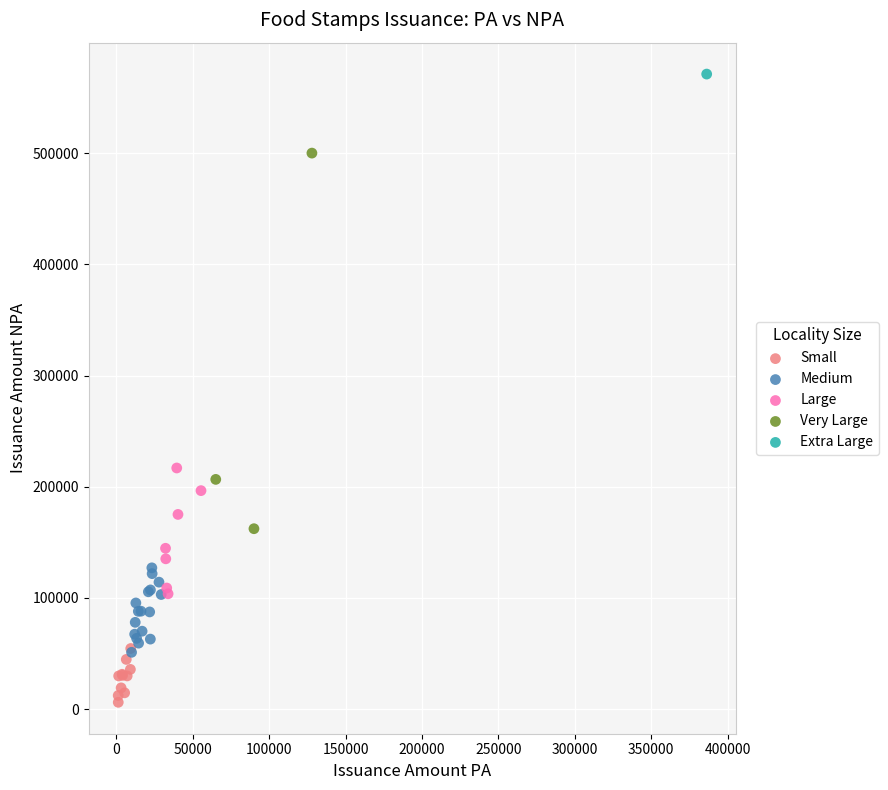

Which series reaches the maximum Y coordinate?

Extra Large